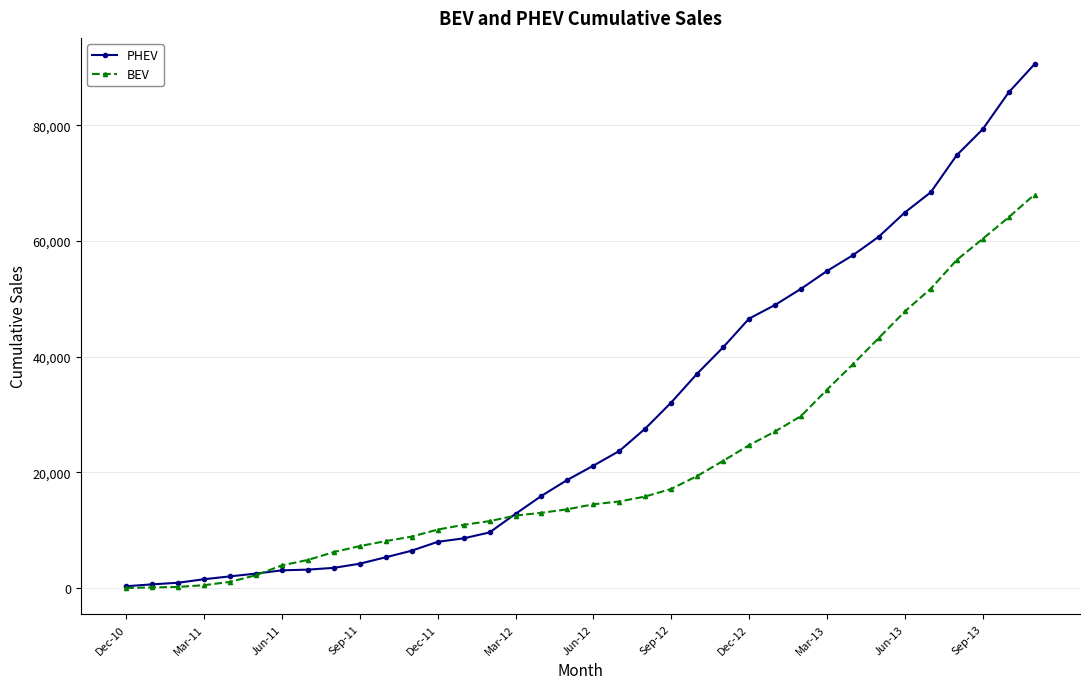

What is the maximum value for PHEV?

90569